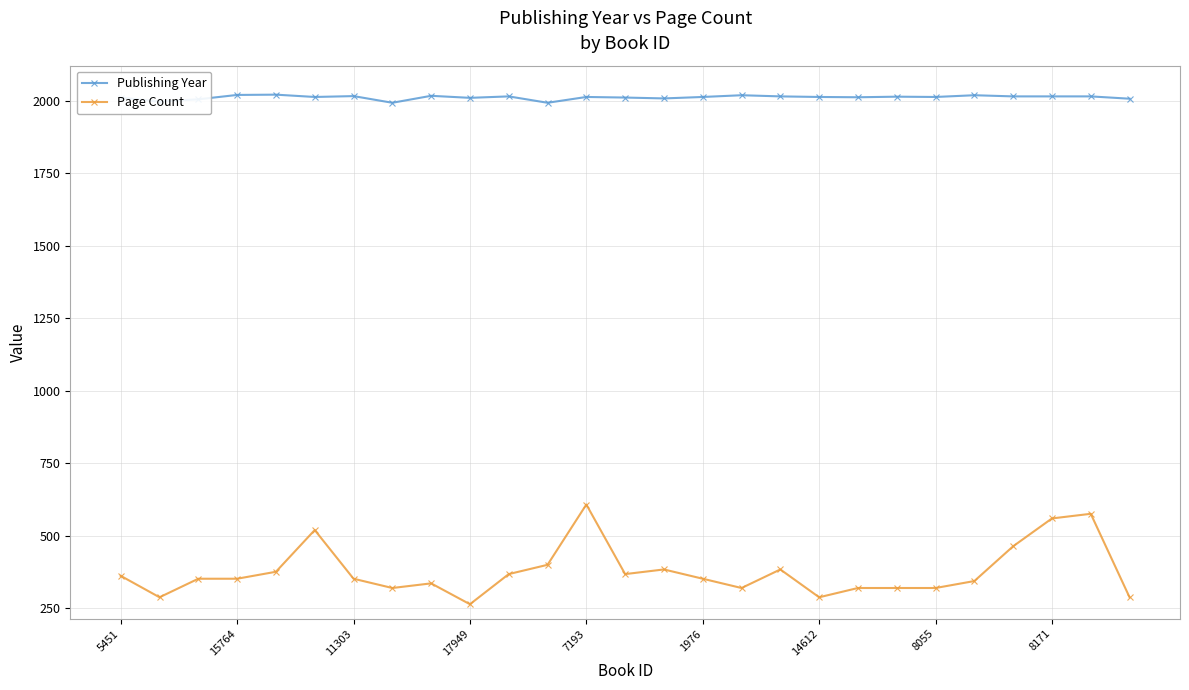

What is the sum of all Publishing Year values?

54340